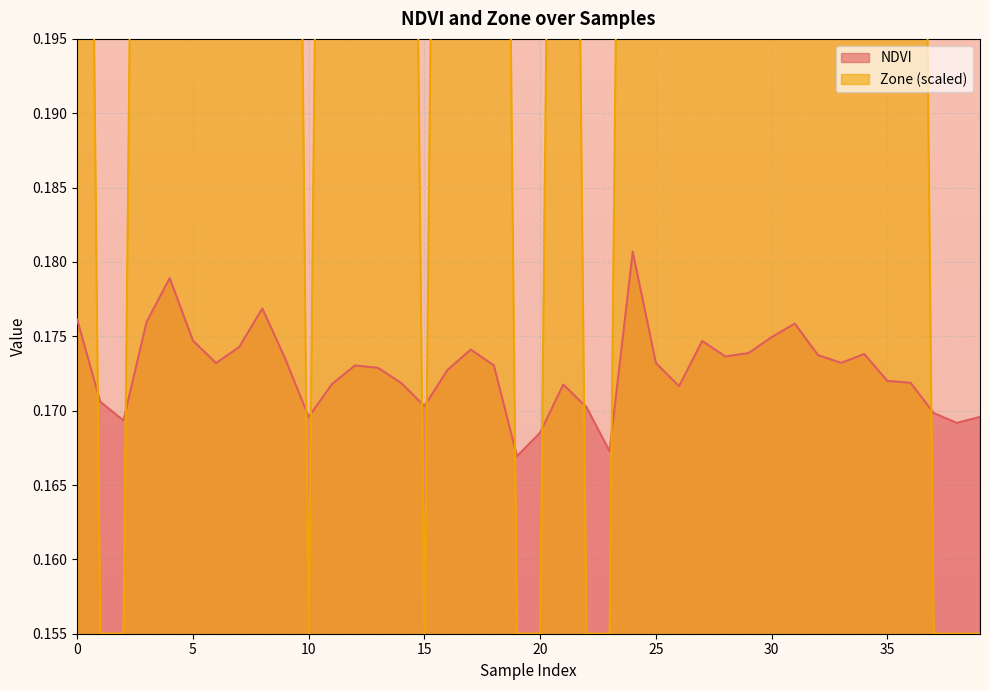

What is the total value across all series at 23?

0.3